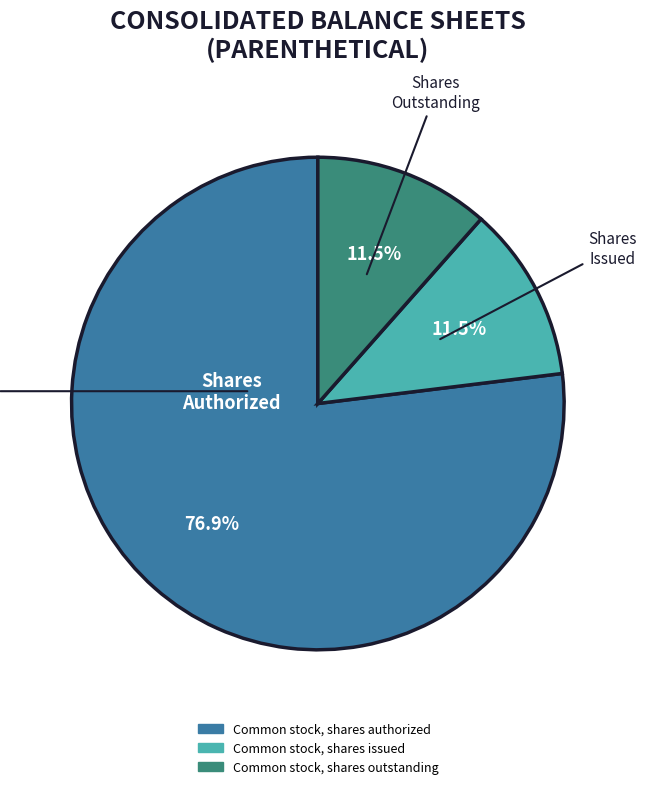

How many segments does this pie chart have?

3